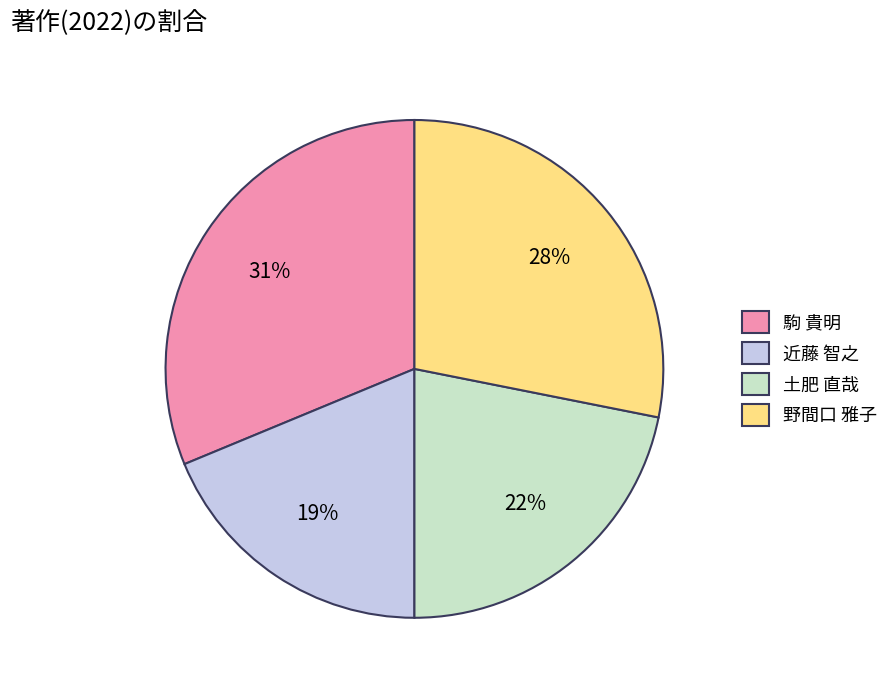

Between 駒 貴明 and 野間口 雅子, which is larger?

駒 貴明